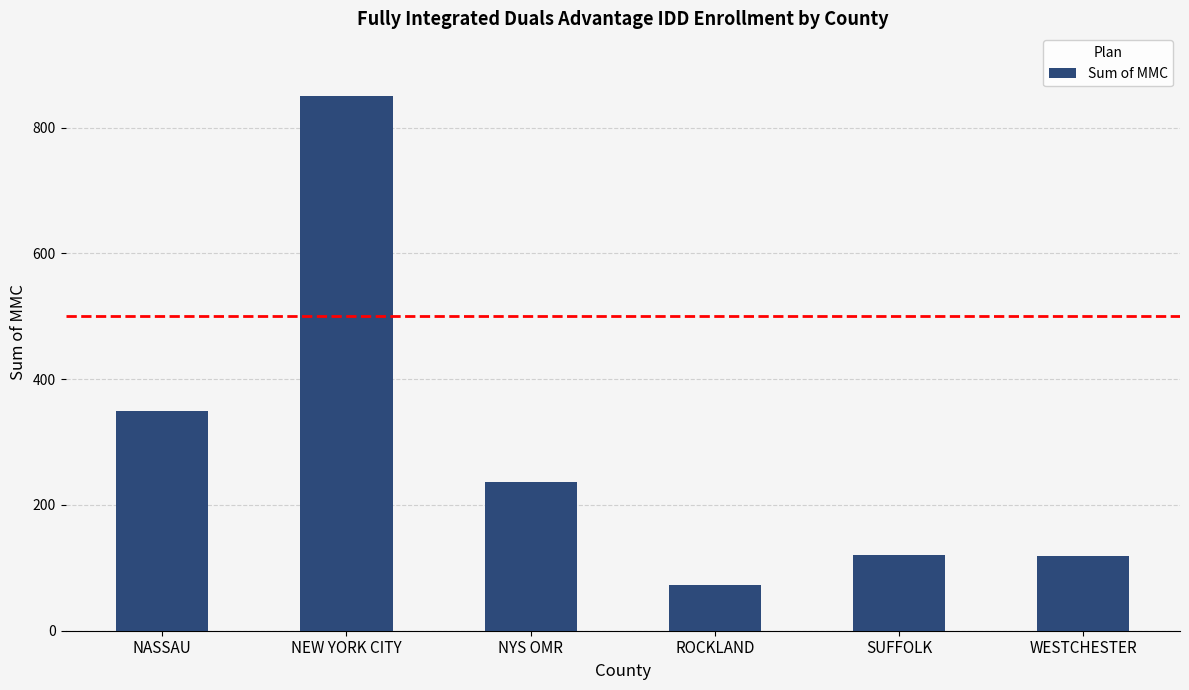

The chart shows a value of 192 at WESTCHESTER. True or false?

False